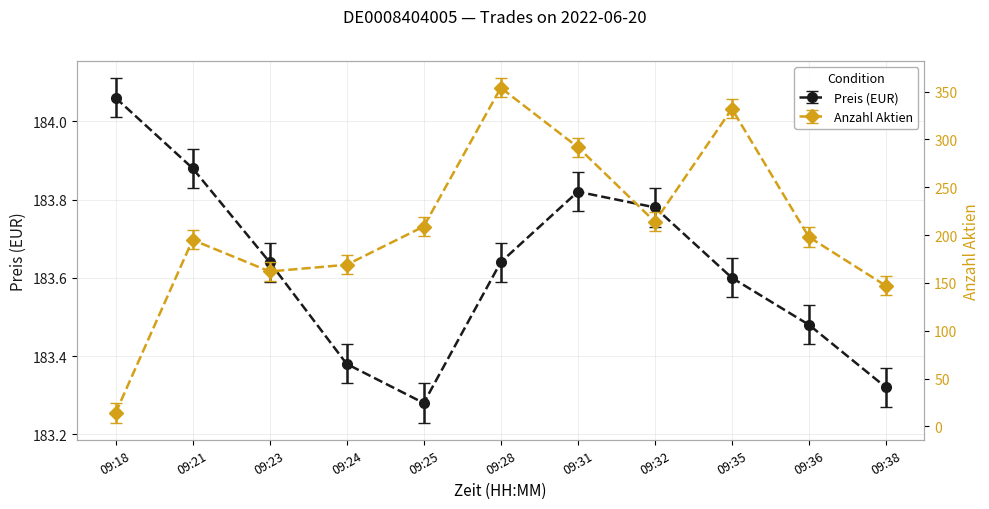

Count the number of data series in this chart.

2